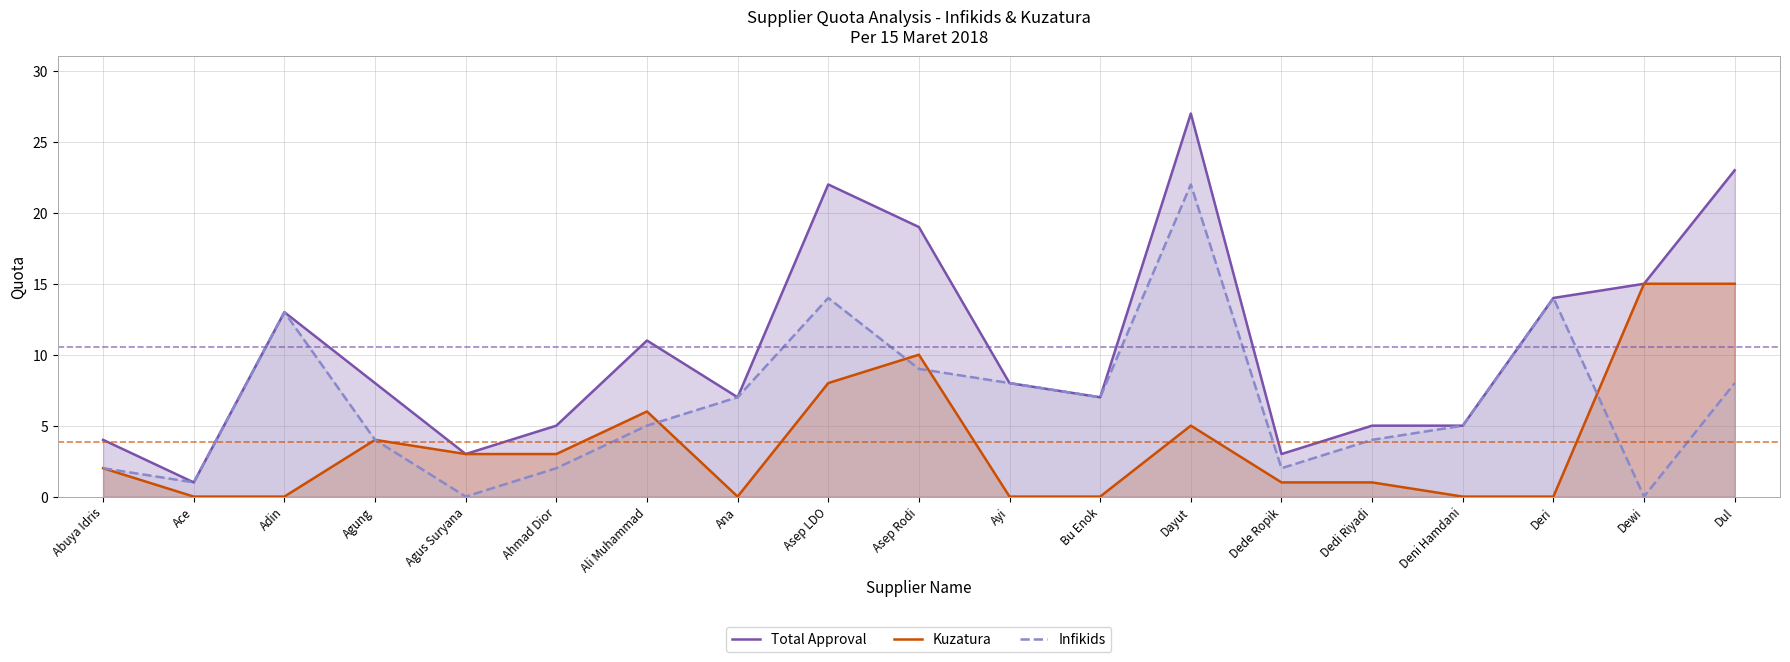

True or false: Infikids has a value of 1 at Dedi Riyadi.

False